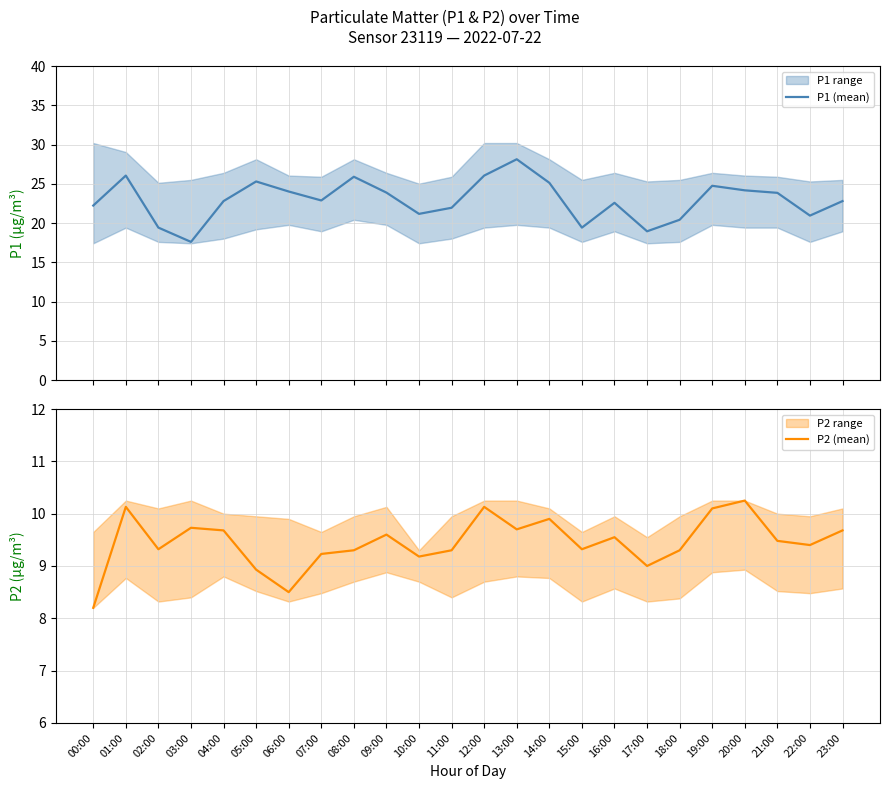

How many values in the P2 (mean) series are below 9?

3